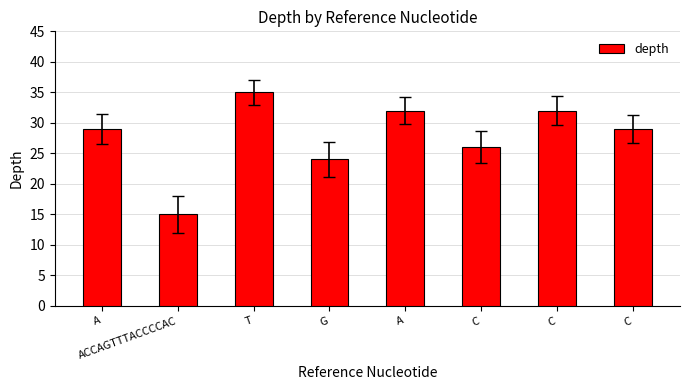

What is the minimum value shown in the chart?

15